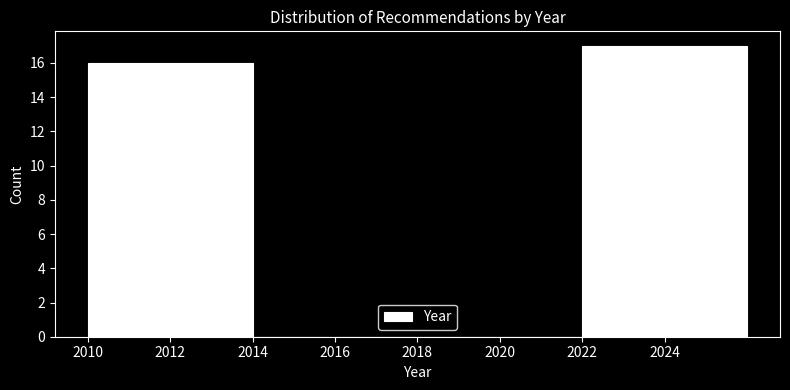

Which range on the x-axis has the tallest bar?

2022 to 2026